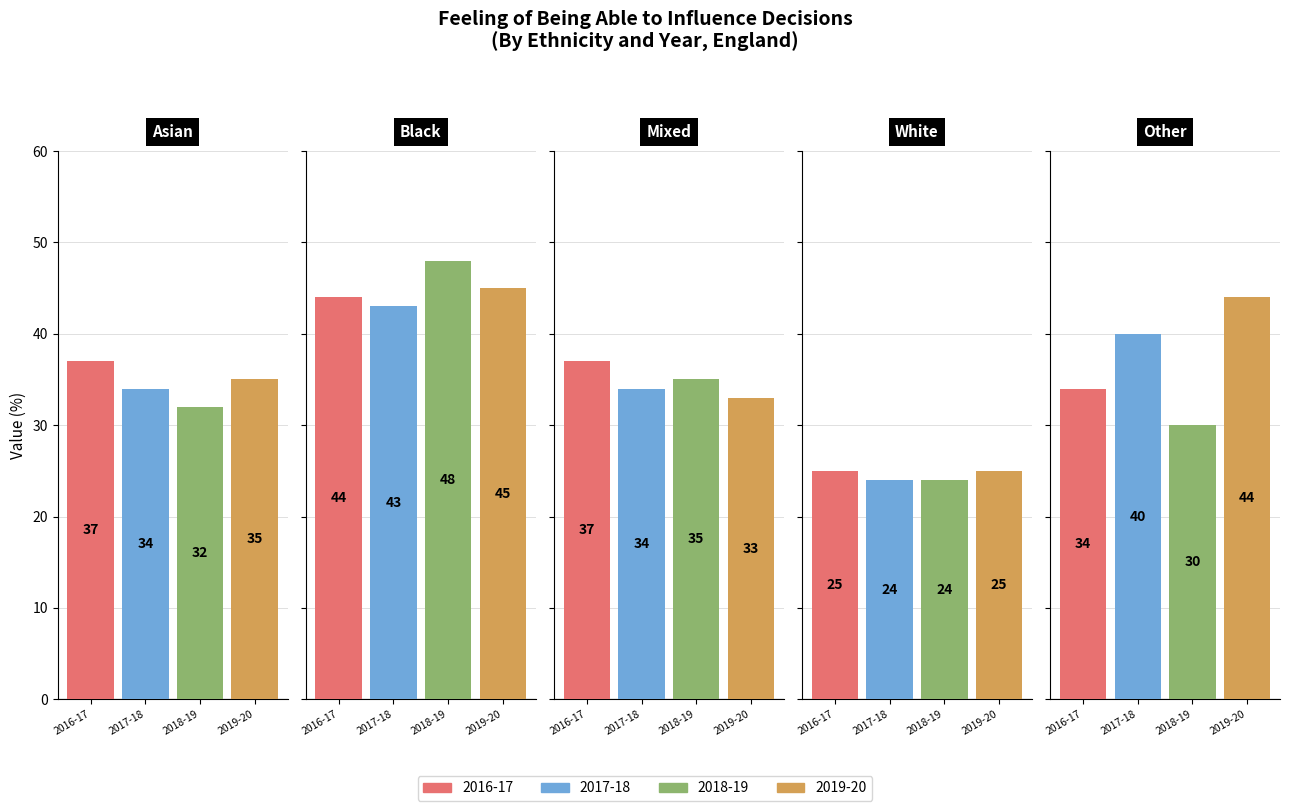

How many values in the 2017-18 series exceed 34?

2